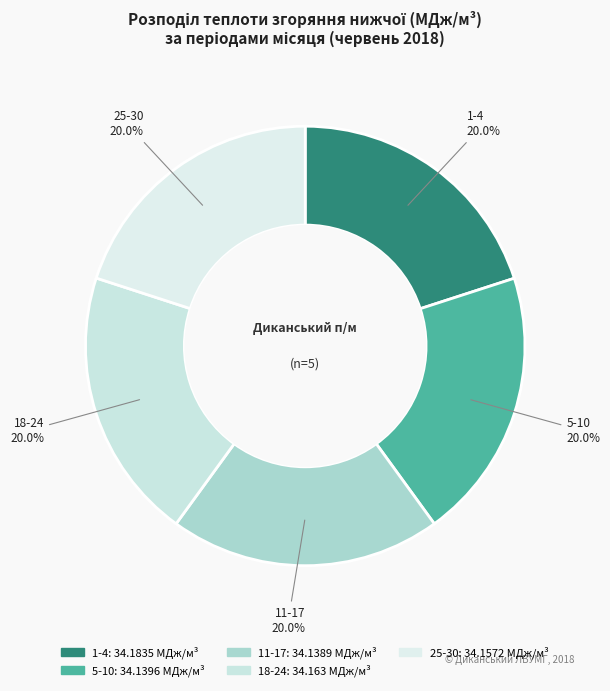

True or false: 5-10 accounts for 12% of the total.

False